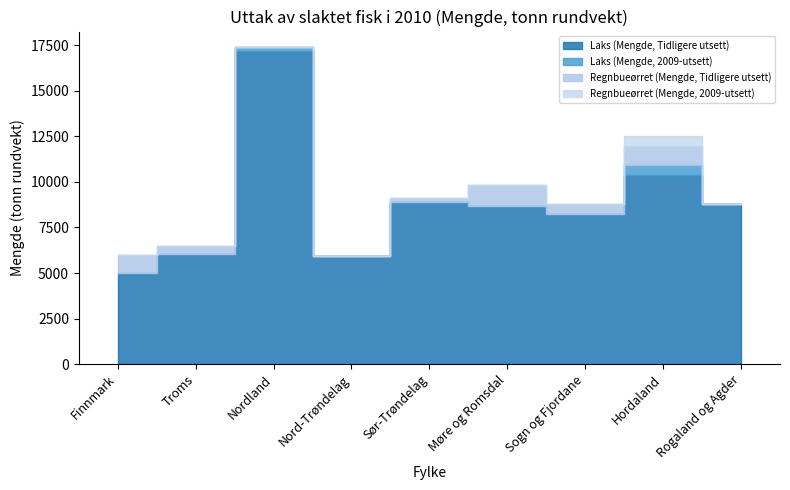

Reading left to right, transcribe all the data shown in this chart.

Laks (Mengde, Tidligere utsett): Finnmark=4975.7	Troms=6058.2	Nordland=17167.7	Nord-Trøndelag=5919.4	Sør-Trøndelag=8909.5	Møre og Romsdal=8671.5	Sogn og Fjordane=8209.6	Hordaland=10371.9	Rogaland og Agder=8799.9
Laks (Mengde, 2009-utsett): Finnmark=0.0	Troms=0.0	Nordland=202.8	Nord-Trøndelag=0.0	Sør-Trøndelag=0.0	Møre og Romsdal=1.7	Sogn og Fjordane=0.0	Hordaland=575.9	Rogaland og Agder=0.0
Regnbueørret (Mengde, Tidligere utsett): Finnmark=1006.1	Troms=443.9	Nordland=0.0	Nord-Trøndelag=0.0	Sør-Trøndelag=202.2	Møre og Romsdal=1153.1	Sogn og Fjordane=584.0	Hordaland=1008.5	Rogaland og Agder=0.0
Regnbueørret (Mengde, 2009-utsett): Finnmark=0.0	Troms=0.0	Nordland=0.0	Nord-Trøndelag=0.0	Sør-Trøndelag=0.0	Møre og Romsdal=0.0	Sogn og Fjordane=0.0	Hordaland=551.3	Rogaland og Agder=0.0